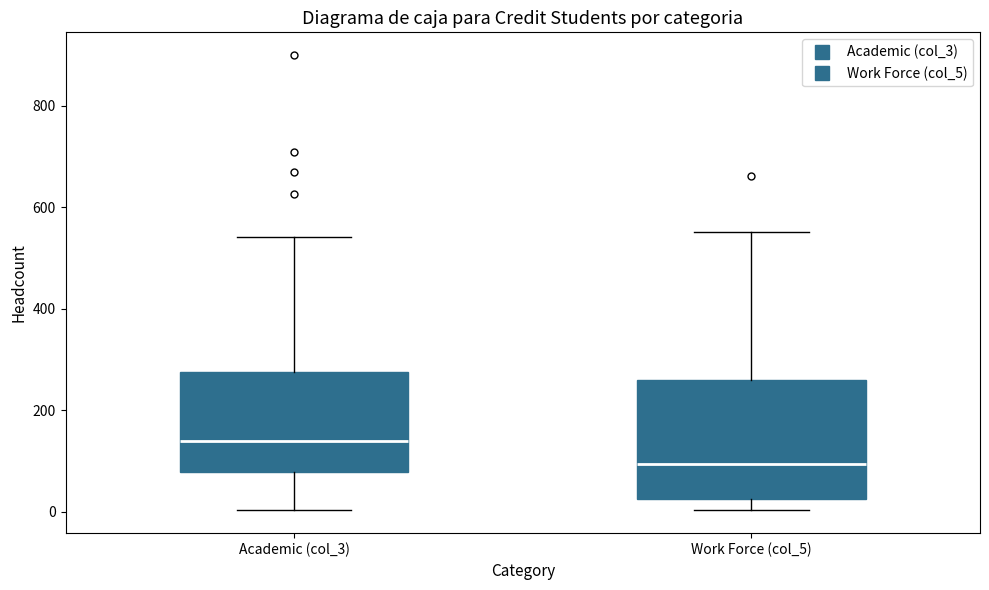

Which box has the lowest median line?

Work Force (col_5)